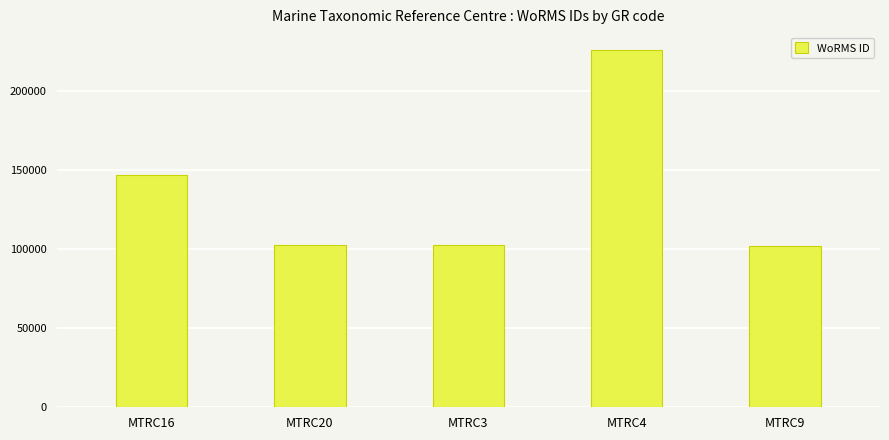

The value at MTRC4 is 225814. True or false?

True